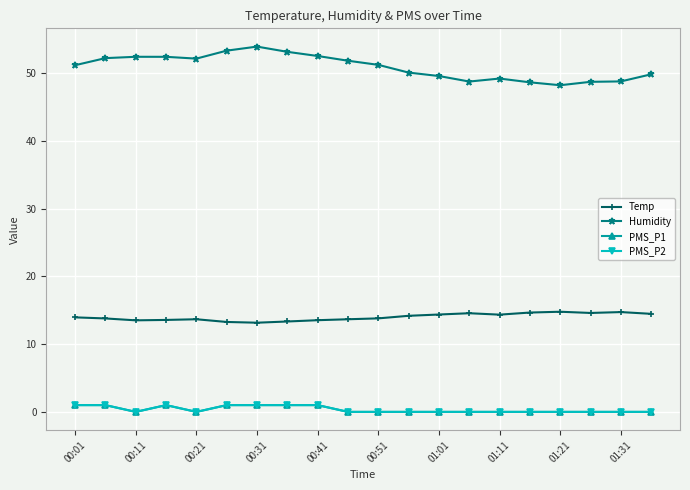

Reading left to right, extract all data points from this chart.

Temp: 14.0	13.8	13.5	13.6	13.7	13.3	13.2	13.3	13.5	13.7	13.8	14.2	14.4	14.6	14.4	14.7	14.8	14.6	14.7	14.5
Humidity: 51.2	52.2	52.4	52.4	52.2	53.3	53.9	53.2	52.6	51.9	51.2	50.1	49.6	48.8	49.2	48.7	48.2	48.7	48.8	49.9
PMS_P1: 1.0	1.0	0.0	1.0	0.0	1.0	1.0	1.0	1.0	0.0	0.0	0.0	0.0	0.0	0.0	0.0	0.0	0.0	0.0	0.0
PMS_P2: 1.0	1.0	0.0	1.0	0.0	1.0	1.0	1.0	1.0	0.0	0.0	0.0	0.0	0.0	0.0	0.0	0.0	0.0	0.0	0.0